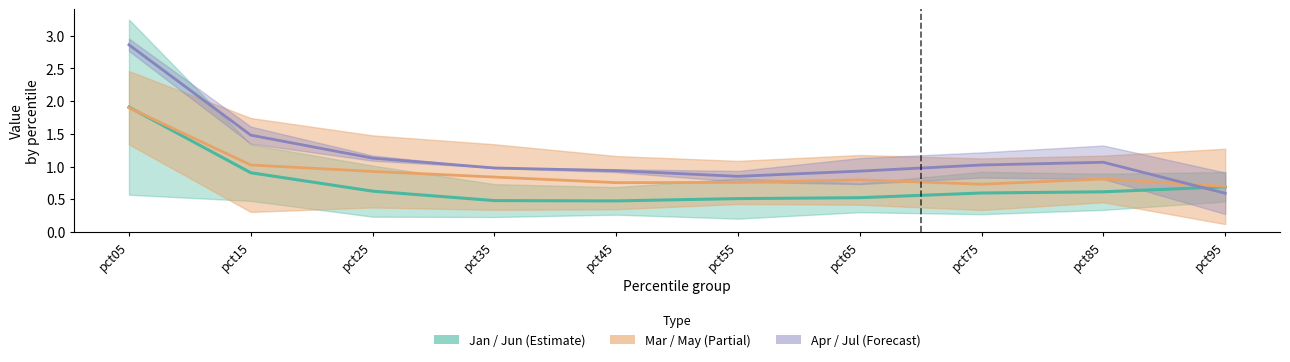

What is the difference between the maximum and minimum values in the May series?

1.2